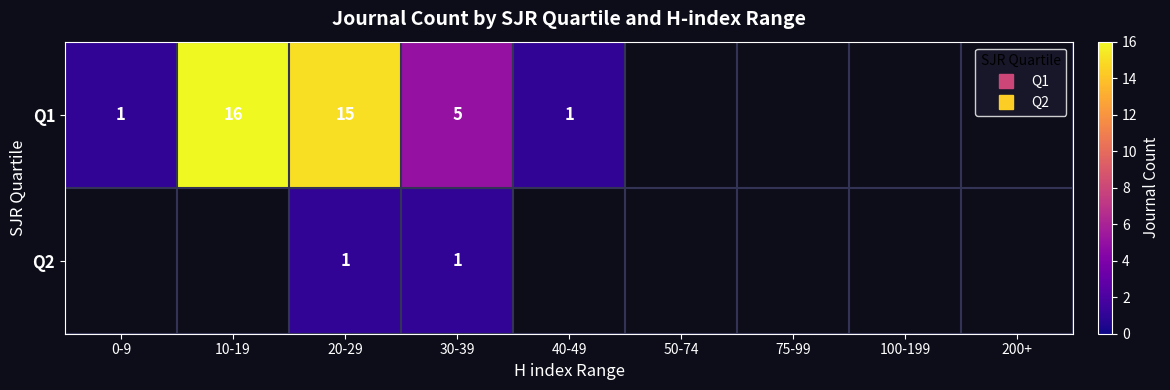

True or false: Q2 has a value of 0 at 200+.

False